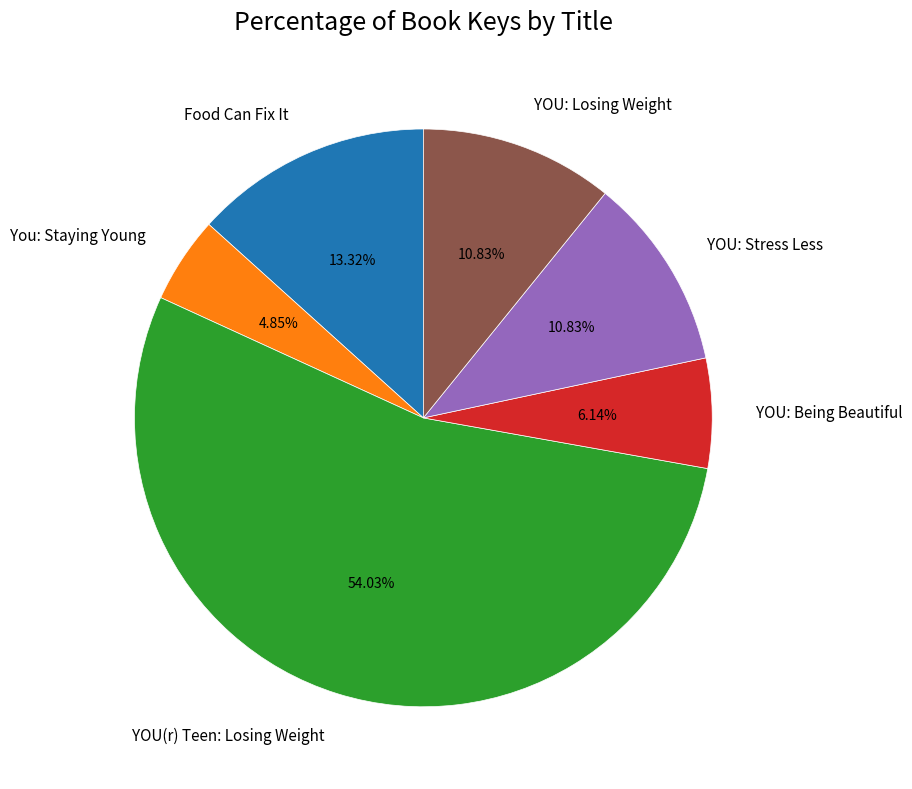

To the nearest percent, what is the difference between the You: Staying Young and YOU: Stress Less slice percentages?

6%